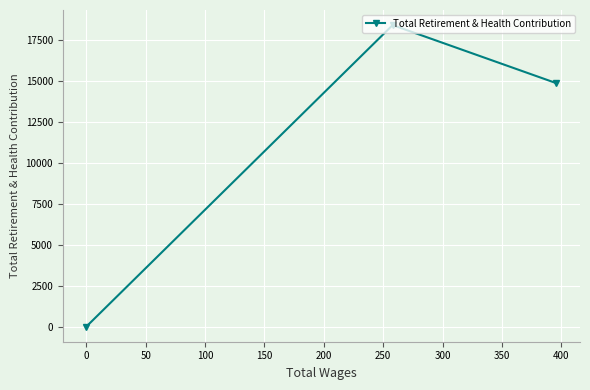

Reading right to left, list all the values displayed in this chart.

14836	18380	0